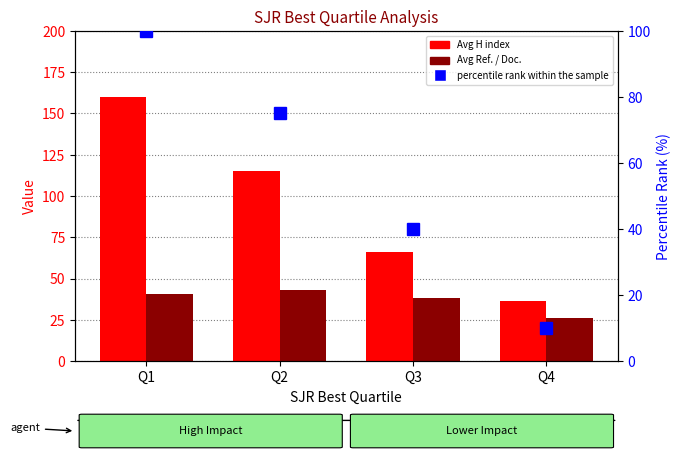

What is the sum of the percentile rank within the sample values at Q2 and Q4?

85.0